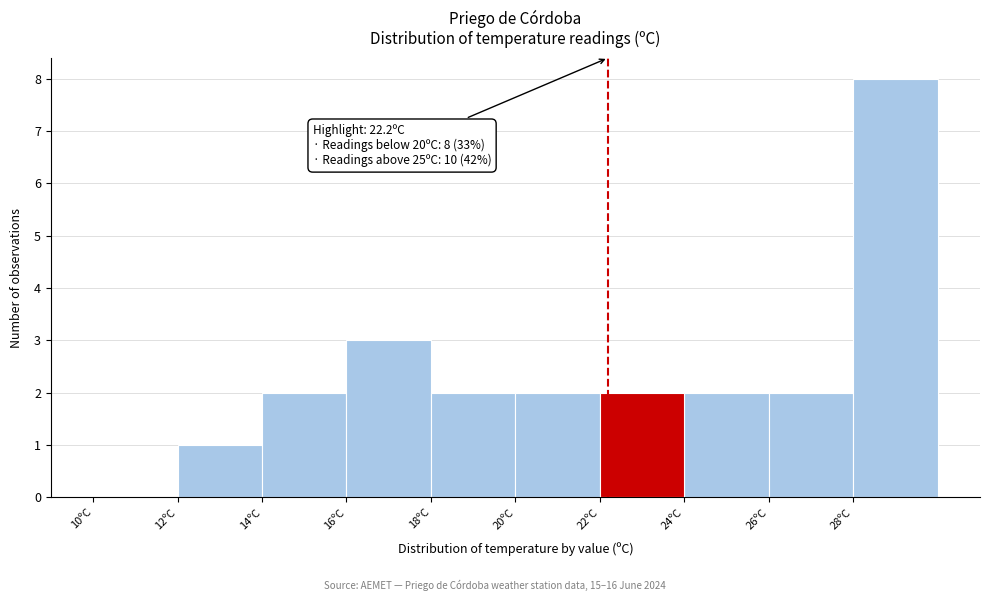

Over which range of the x-axis is the bar tallest?

28 to 30